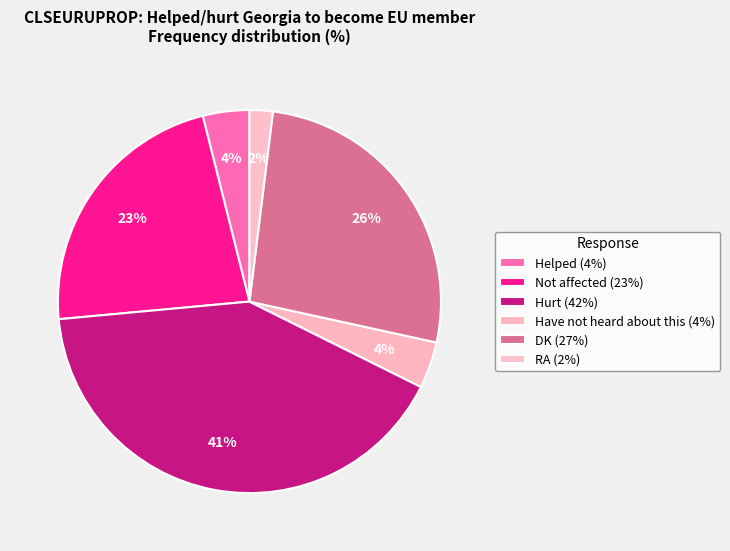

Does any single category account for the majority?

No